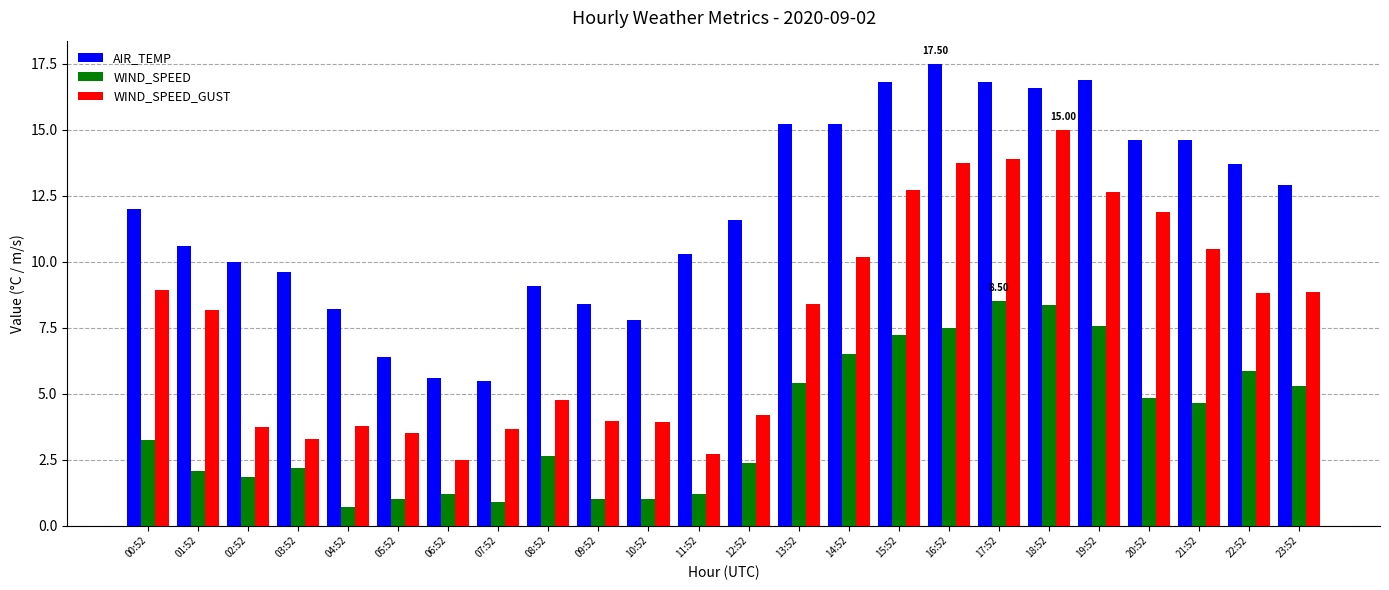

What is the value of the AIR_TEMP bar at the 2nd from the left?

10.6